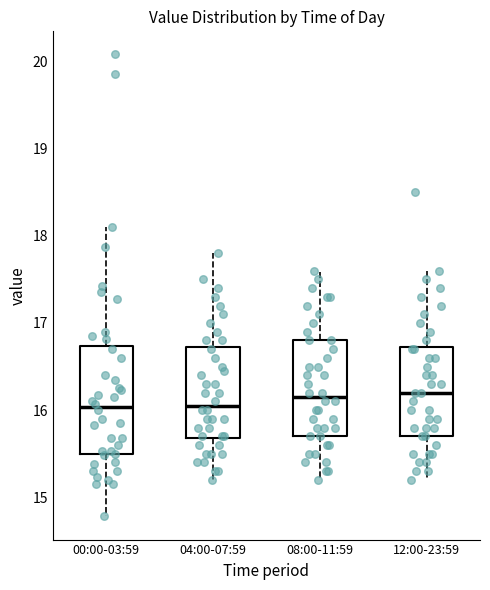

Reading left to right, read every box against the y-axis: the position of its median line, the range the box covers, and the ends of its whiskers. The values are not printed on the chart, so give them approximately, as read against the axis.

00:00-03:59: median 16.0, box 15.5 to 16.7, whiskers 14.8 to 18.1
04:00-07:59: median 16.1, box 15.7 to 16.7, whiskers 15.2 to 17.8
08:00-11:59: median 16.2, box 15.7 to 16.8, whiskers 15.2 to 17.6
12:00-23:59: median 16.2, box 15.7 to 16.7, whiskers 15.2 to 17.6